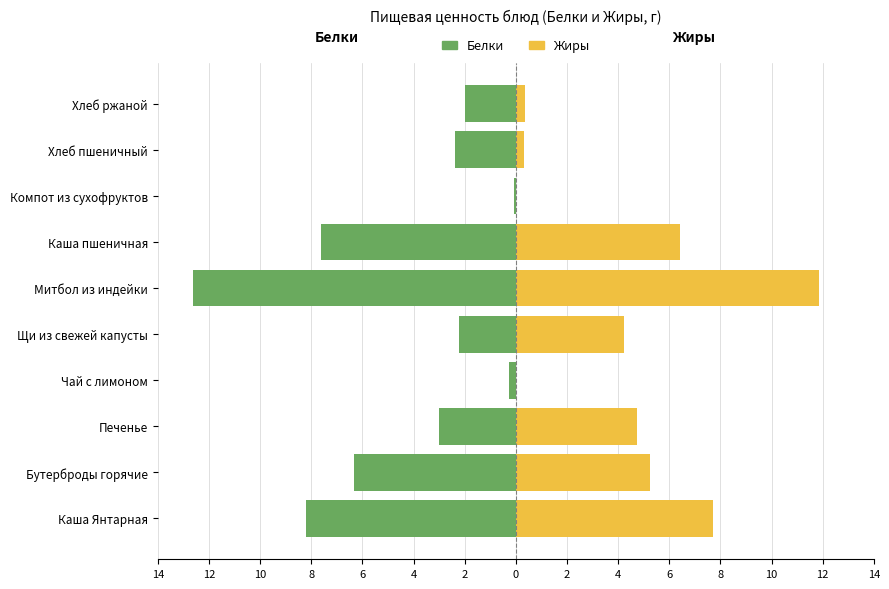

Between Хлеб ржаной and Хлеб пшеничный, which is larger?

Хлеб ржаной